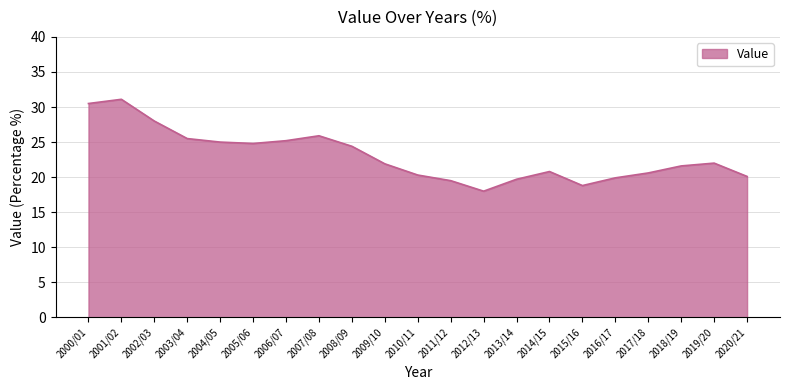

What is the change in value from 2008/09 to 2010/11?

-4.1